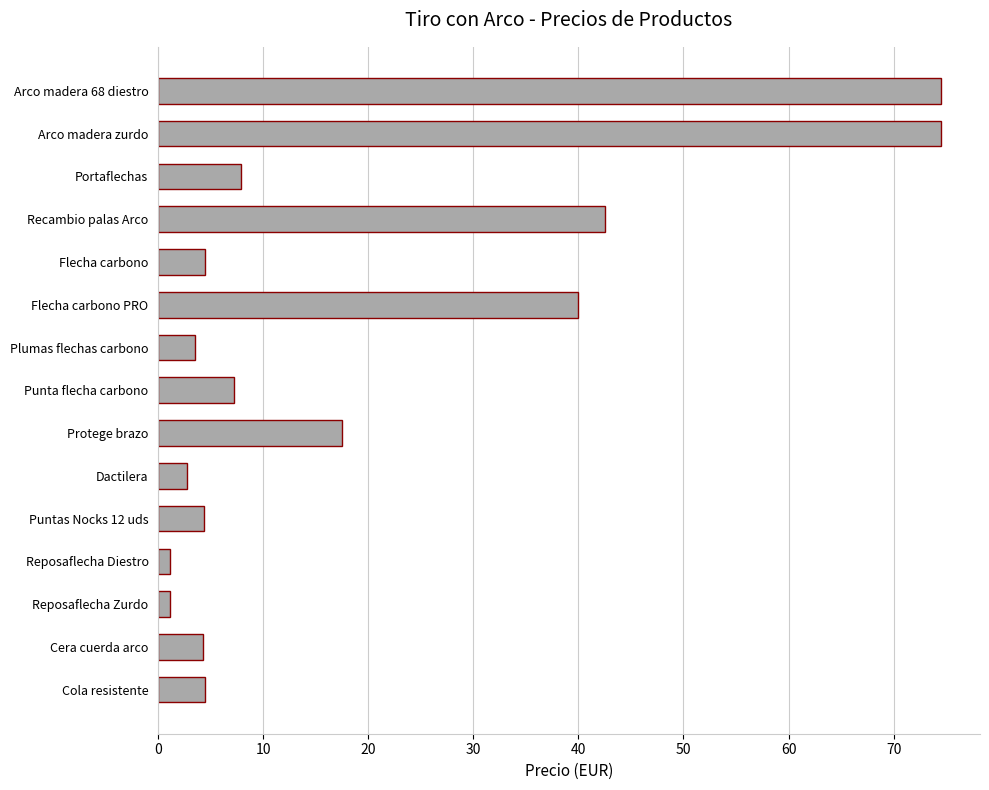

The chart shows a value of 74.5 at Arco madera 68 diestro. True or false?

True